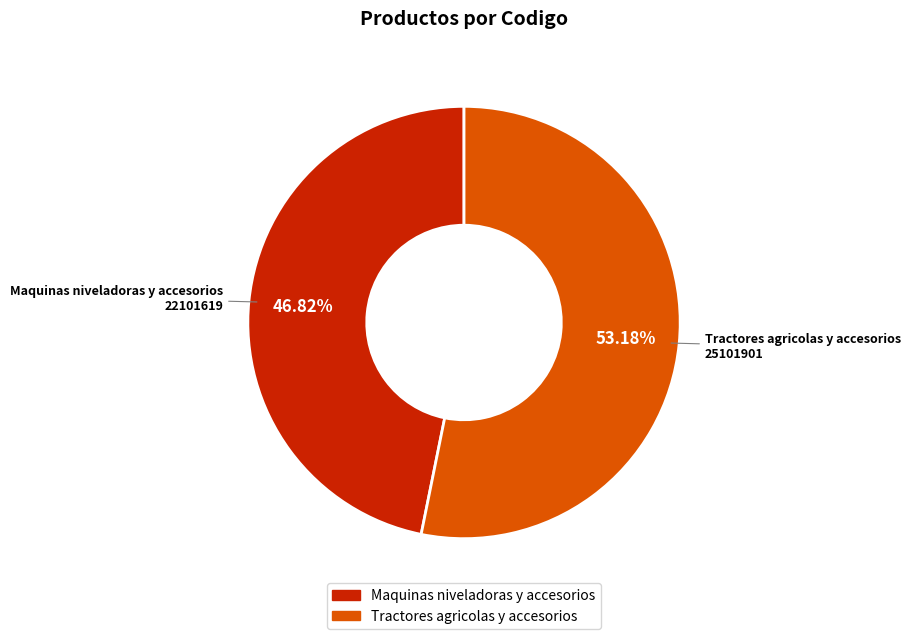

What portion of the pie excludes Tractores agricolas y accesorios?

46.8%